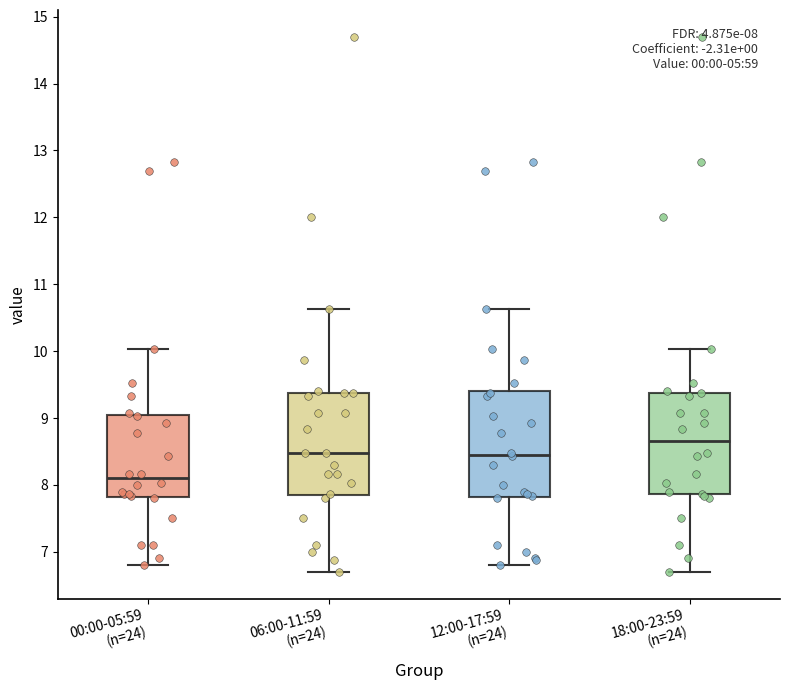

Which box has the highest median line?

18:00-23:59 (n=24)